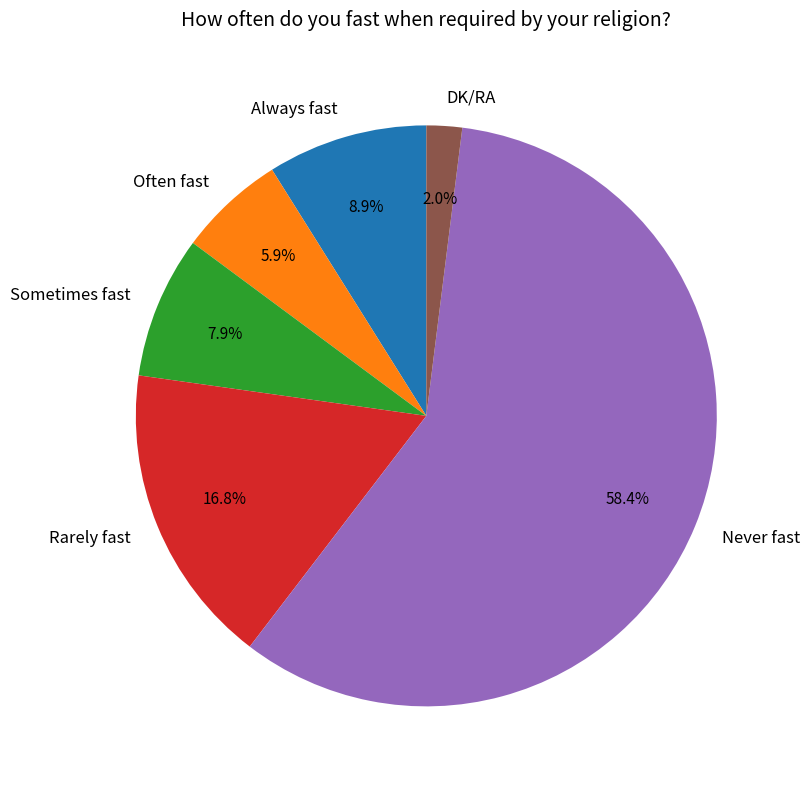

Between Often fast and Never fast, which is larger?

Never fast